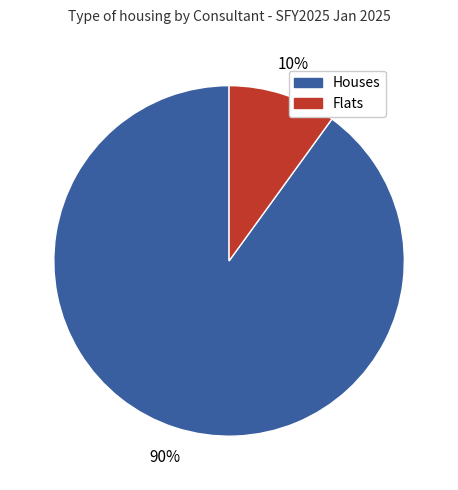

How many slices are in this pie chart?

2